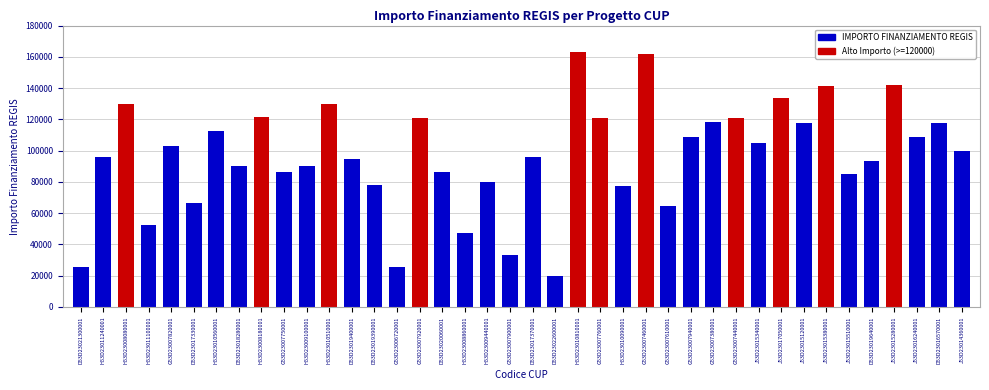

Is the value of Alto Importo (>=120000) at G53D23007760001 greater than the value of IMPORTO FINANZIAMENTO REGIS at H53D23011100001?

Yes